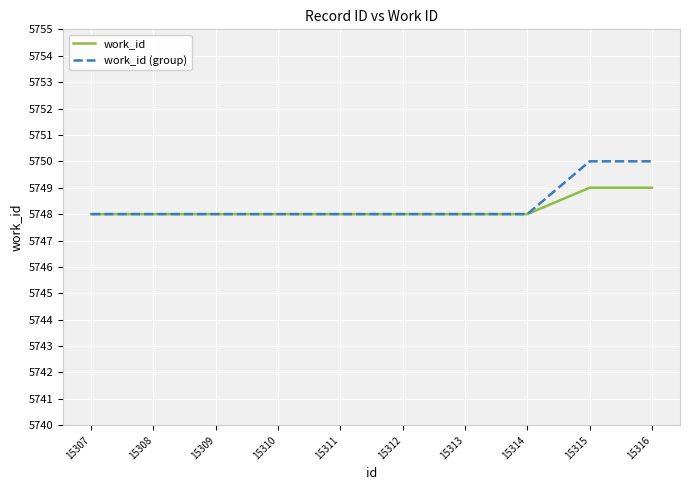

Which series changed the most between 15309 and 15316?

work_id (group)